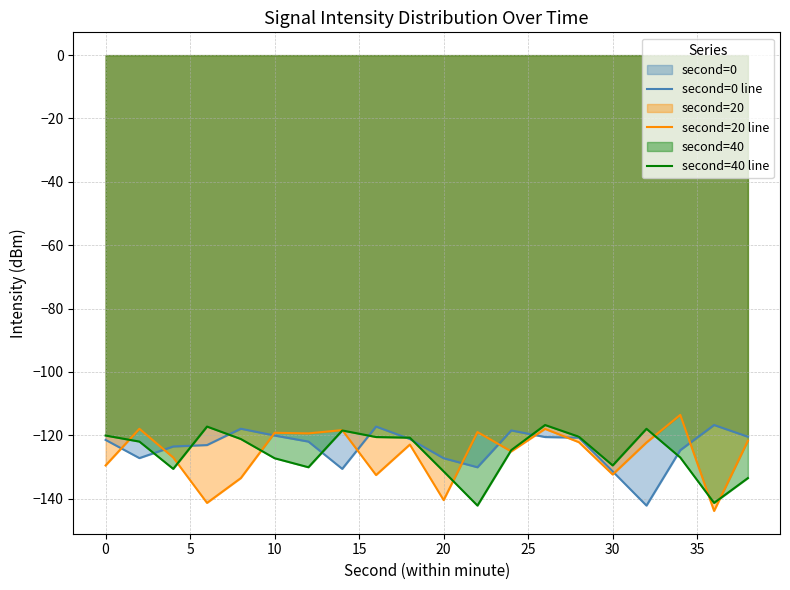

What is the maximum value for second=0 line?

-116.7